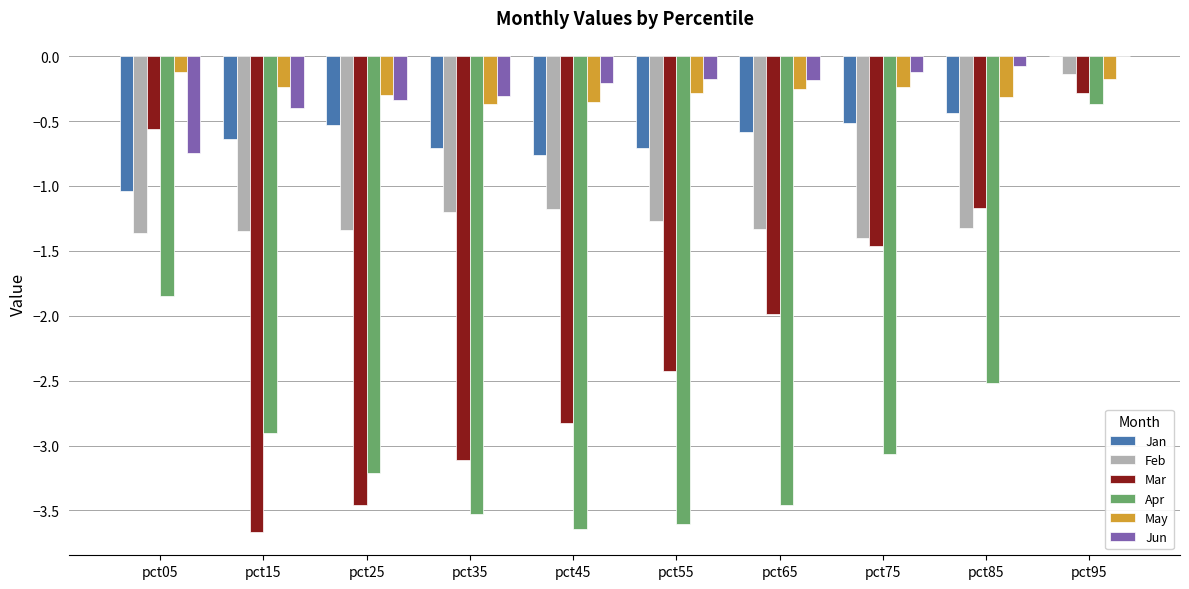

The Feb series shows -1.3 at pct25. True or false?

True